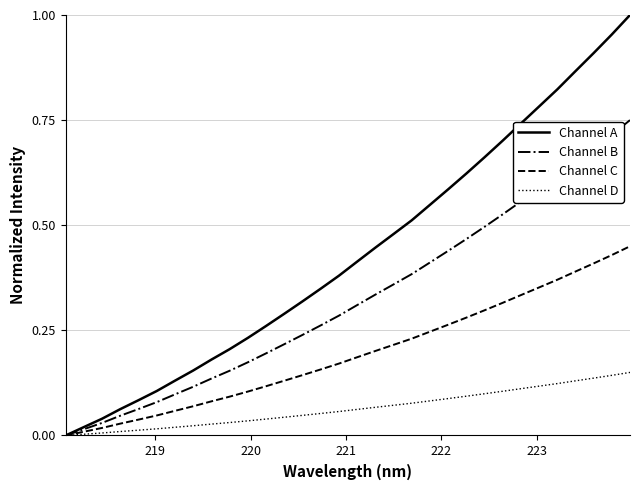

Which series has the widest spread of values?

Channel A